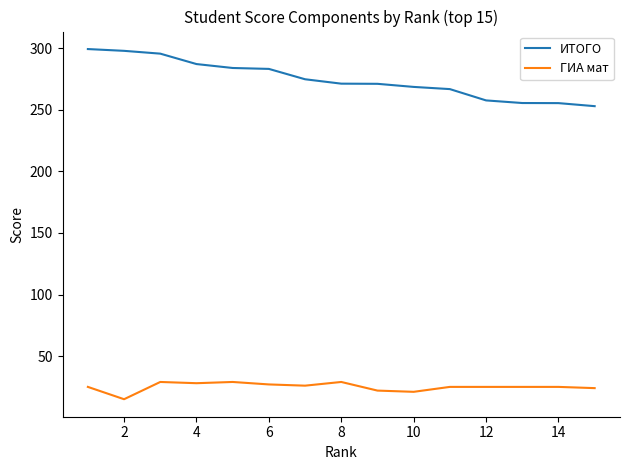

What is the greatest value displayed?

299.2